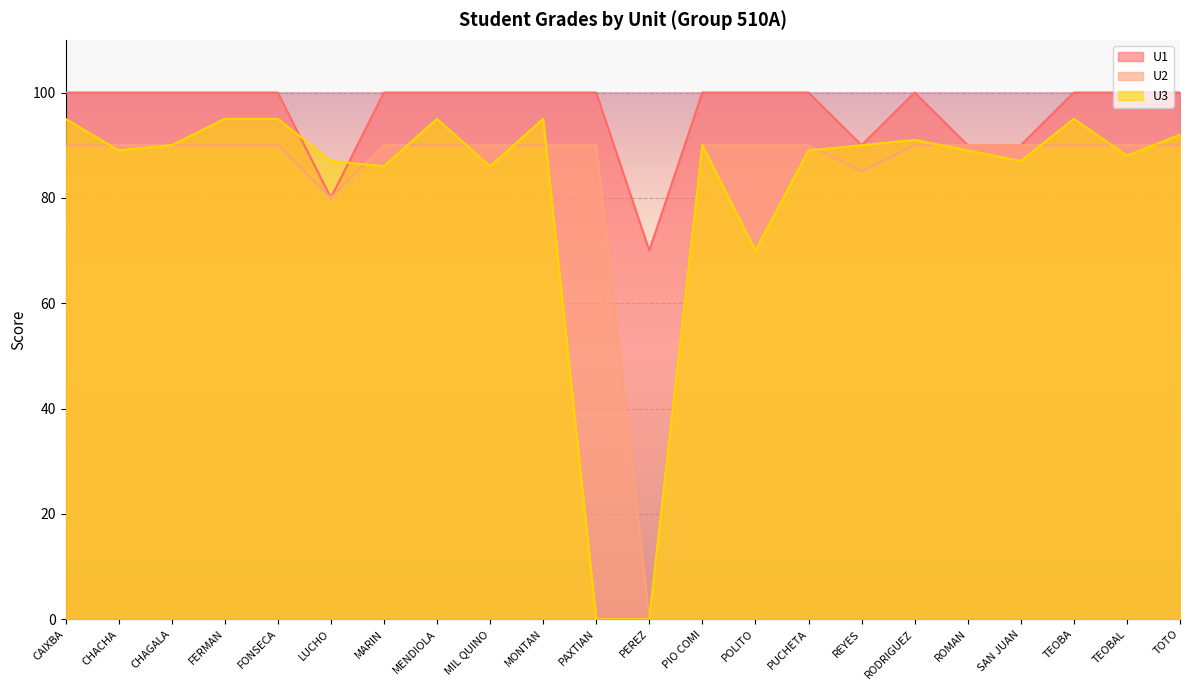

Which series changed the most between CHAGALA and REYES?

U1